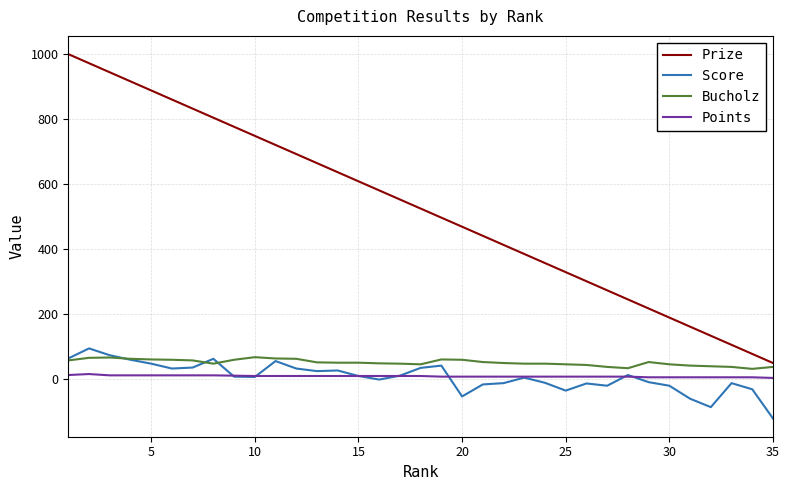

Which series has the largest range (max minus min)?

Prize